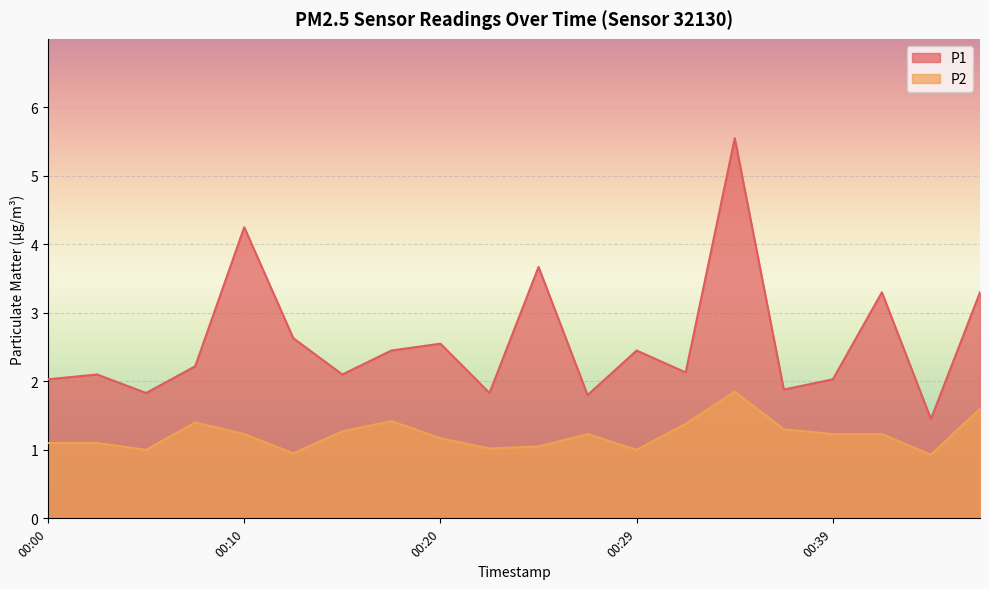

True or false: P1 has more than 0 interior local peaks.

True